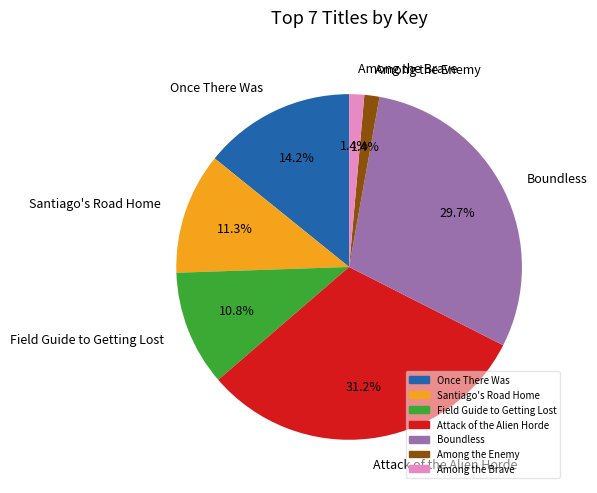

What is the ratio of the value at Once There Was to the value at Santiago's Road Home?

1.3